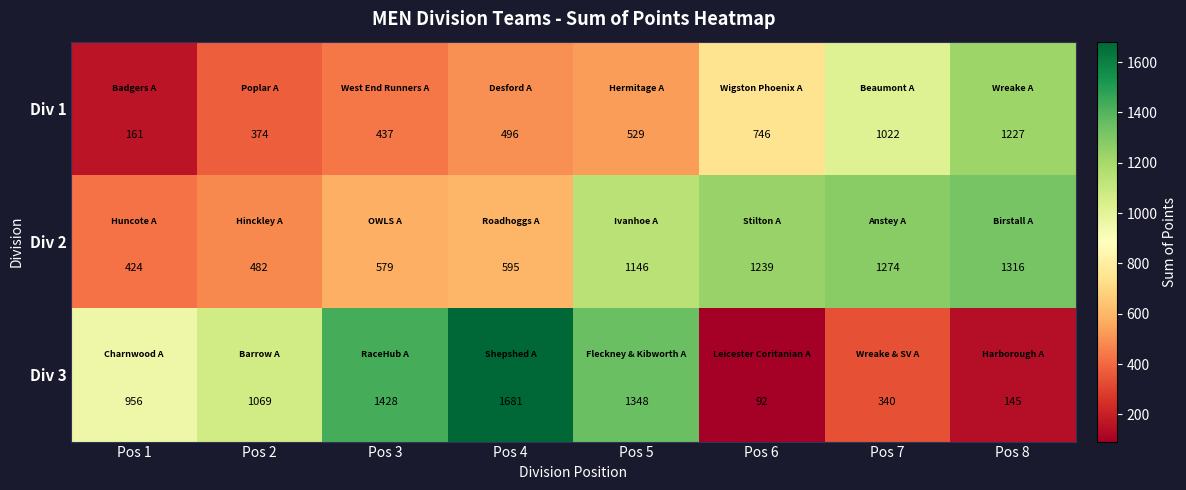

Reading left to right, what are all the values shown in this chart?

Div 1: 161	374	437	496	529	746	1022	1227
Div 2: 424	482	579	595	1146	1239	1274	1316
Div 3: 956	1069	1428	1681	1348	92	340	145